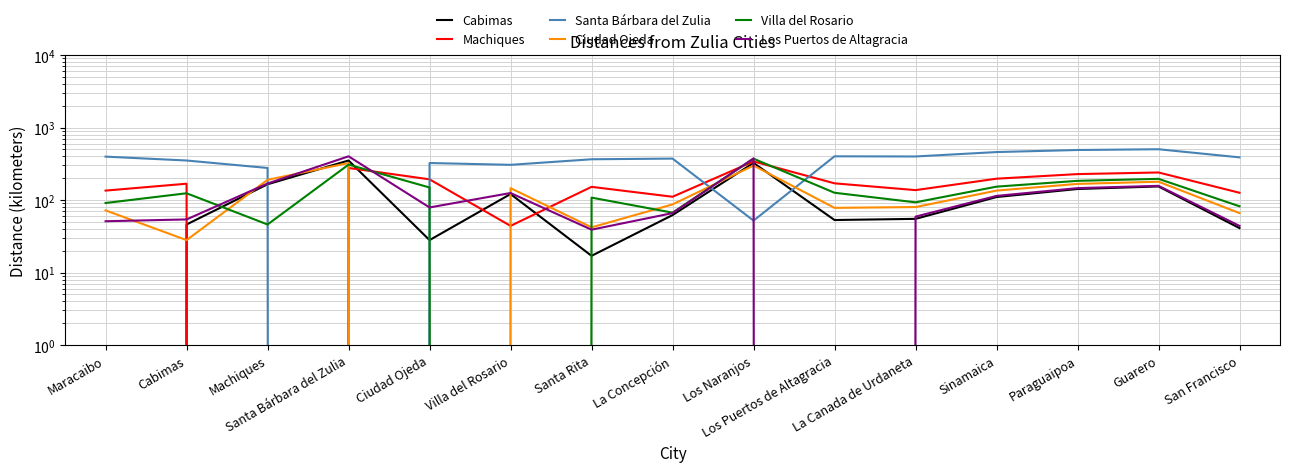

Between Cabimas and Los Puertos de Altagracia, which is larger?

Los Puertos de Altagracia